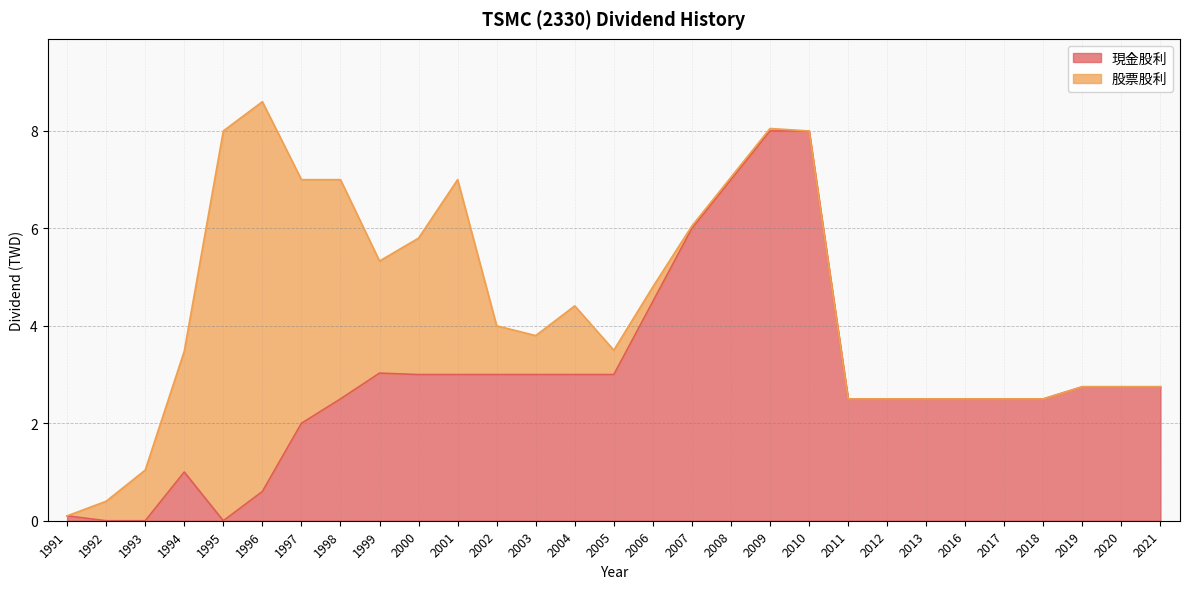

How many values exceed 2?

22